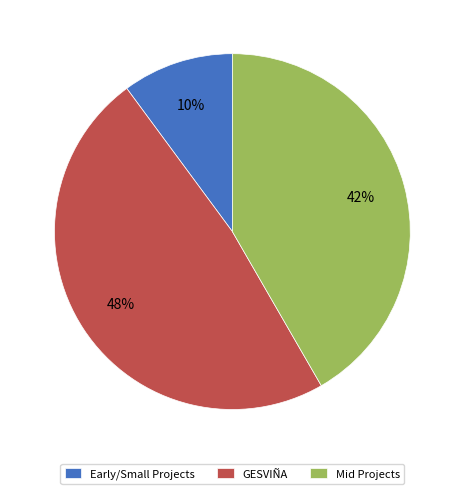

Rank the categories by value from highest to lowest.

GESVIÑA, Mid Projects, Early/Small Projects